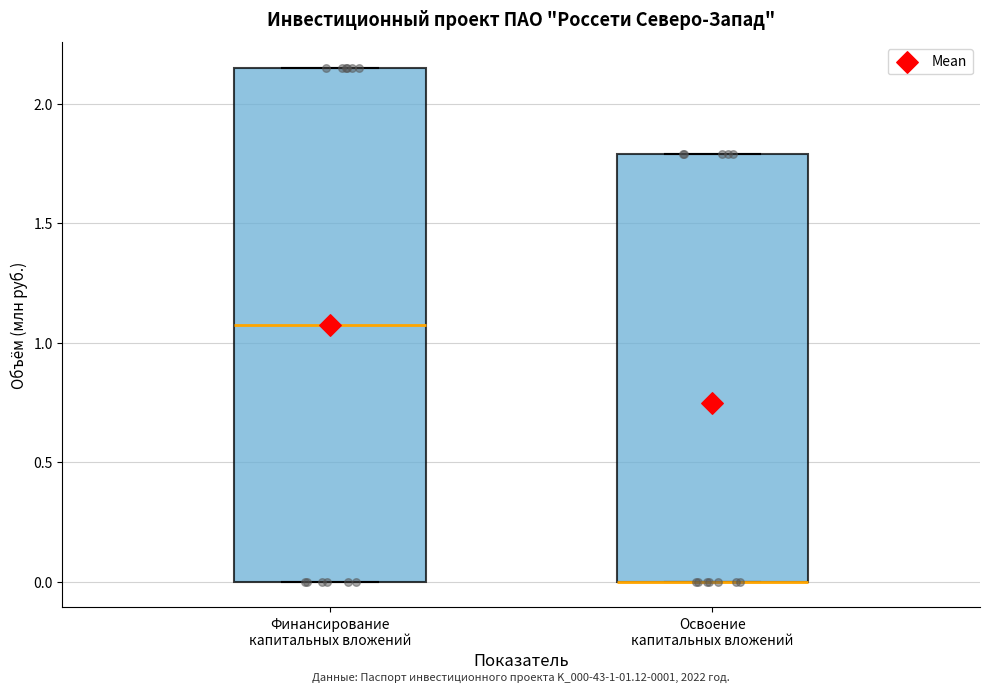

Which box is the tallest, from its lower edge to its upper edge?

Финансирование капитальных вложений